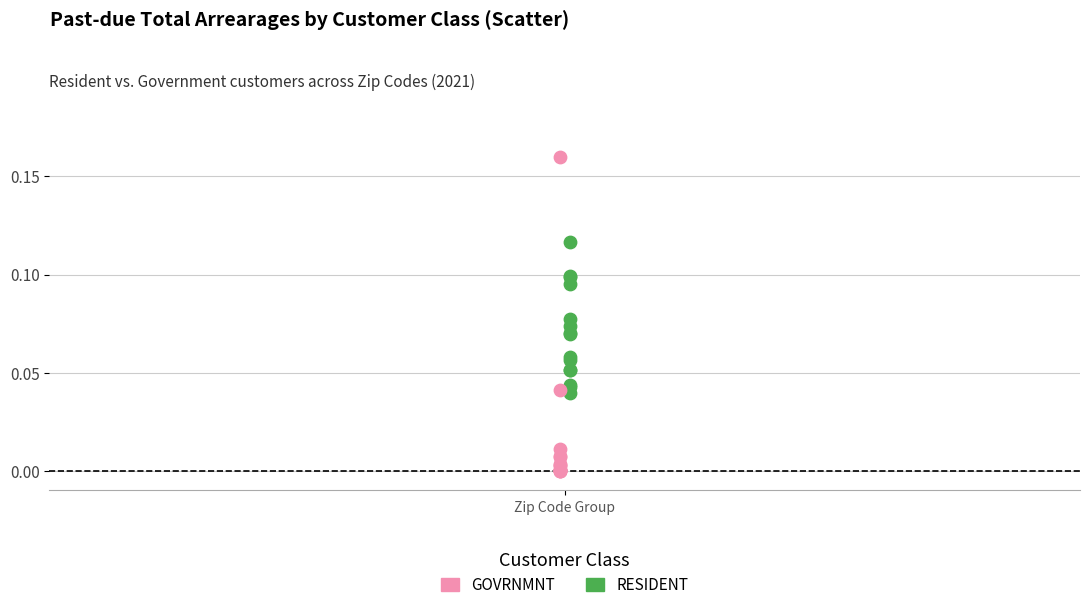

Which series has the widest spread of Y values?

GOVRNMNT